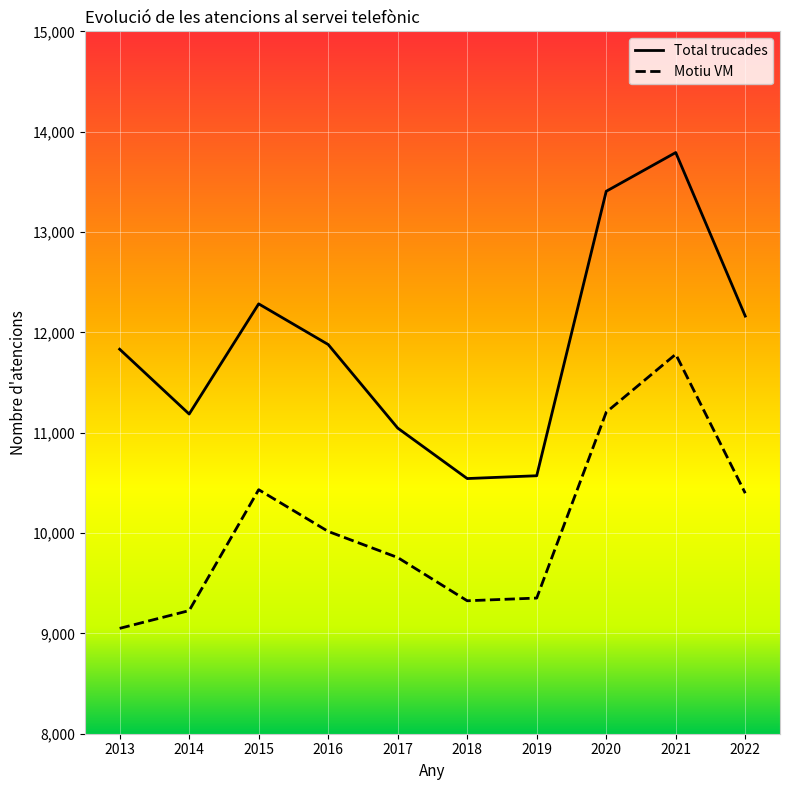

At which category is the sum across all series the highest?

2021